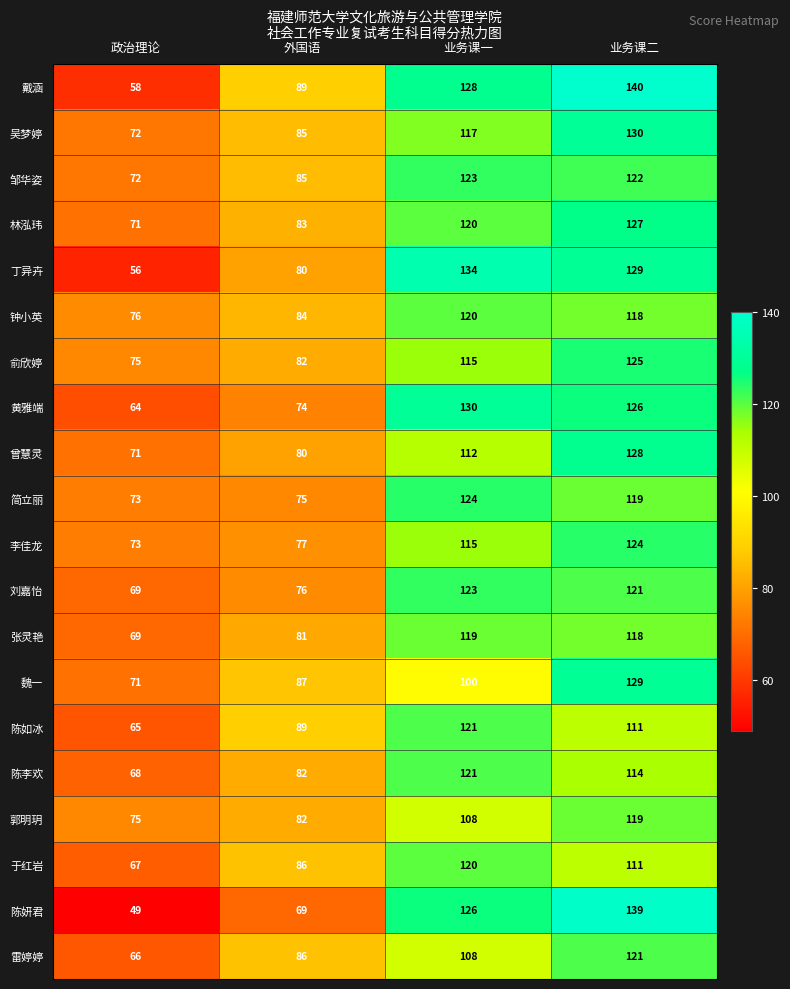

What is the sum of all 曾慧灵 values?

391